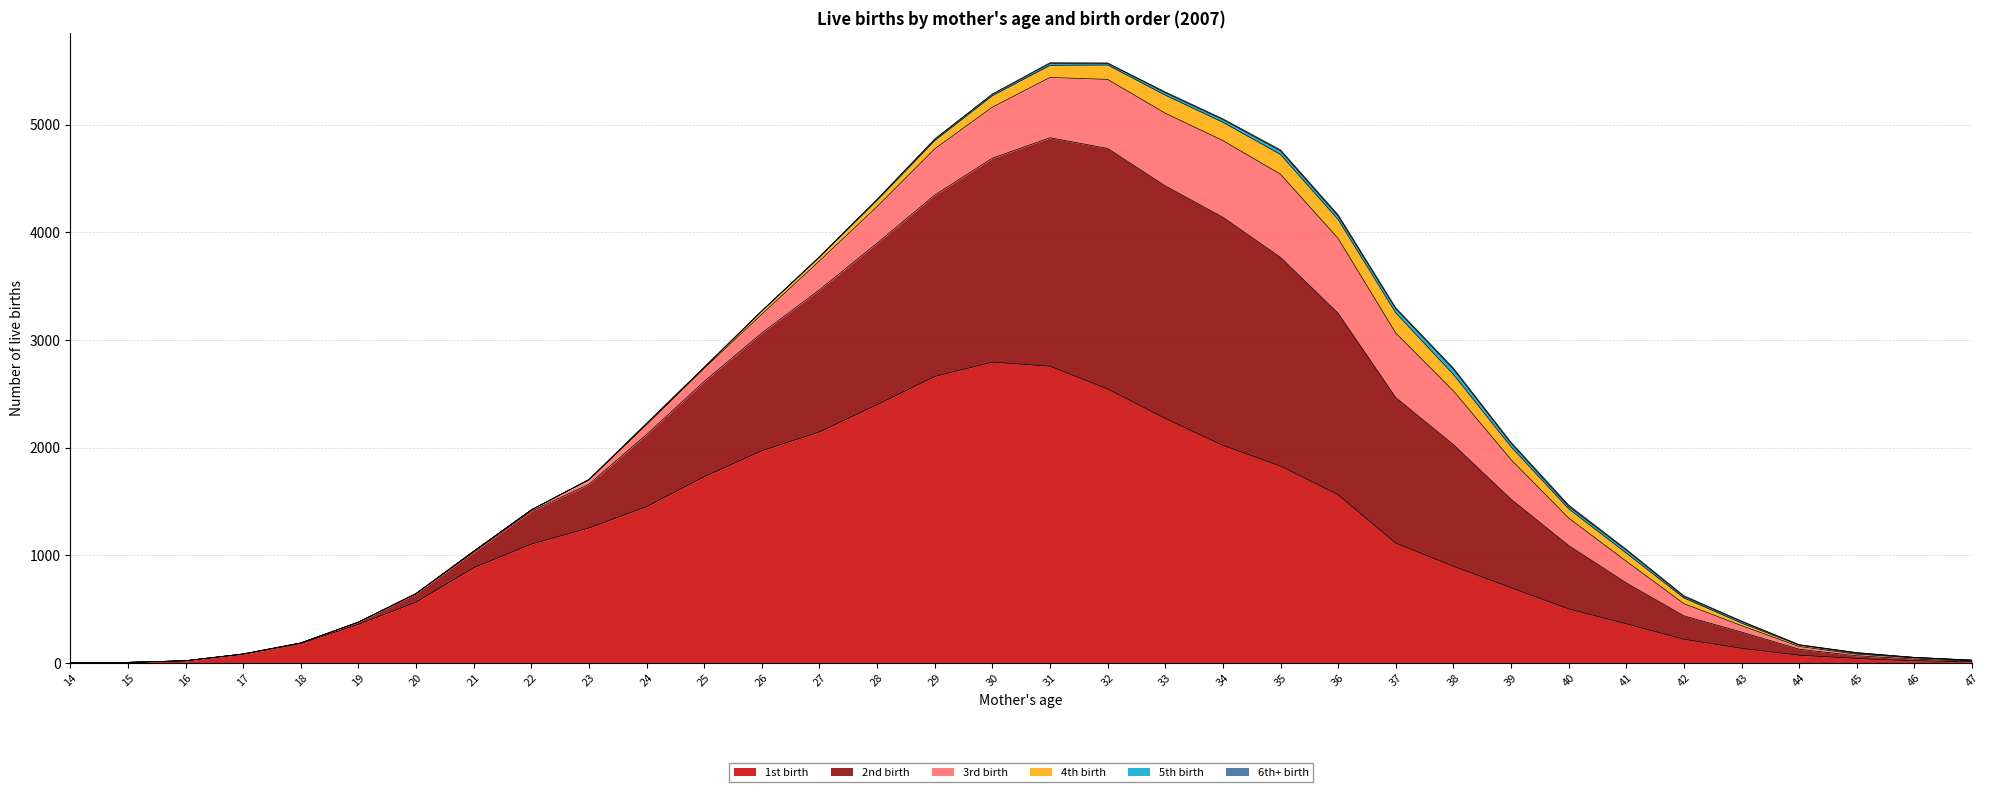

Reading right to left, transcribe all the data shown in this chart.

1st birth: 12	20	42	72	136	220	364	502	699	898	1113	1562	1829	2021	2271	2545	2756	2794	2661	2399	2146	1971	1730	1452	1254	1104	885	565	359	181	81	21	6	2
2nd birth: 5	16	25	56	151	218	380	589	822	1130	1352	1686	1938	2119	2160	2234	2122	1894	1685	1500	1320	1094	885	670	406	306	143	78	20	5	3	0	0	0
3rd birth: 3	11	15	25	60	113	201	255	368	499	599	695	772	712	675	641	560	474	429	340	268	174	121	90	38	12	9	2	1	0	0	0	0	0
4th birth: 5	5	7	13	24	53	76	86	119	153	188	175	184	170	168	134	113	107	77	58	34	28	9	12	6	0	1	0	0	0	0	0	0	0
5th birth: 2	0	6	3	14	13	27	22	33	48	38	32	33	25	22	15	17	13	11	8	5	4	2	1	0	0	0	0	0	0	0	0	0	0
6th+ birth: 0	0	2	1	5	8	8	13	9	11	8	12	10	7	8	4	7	2	4	1	0	1	0	0	0	0	0	0	0	0	0	0	0	0